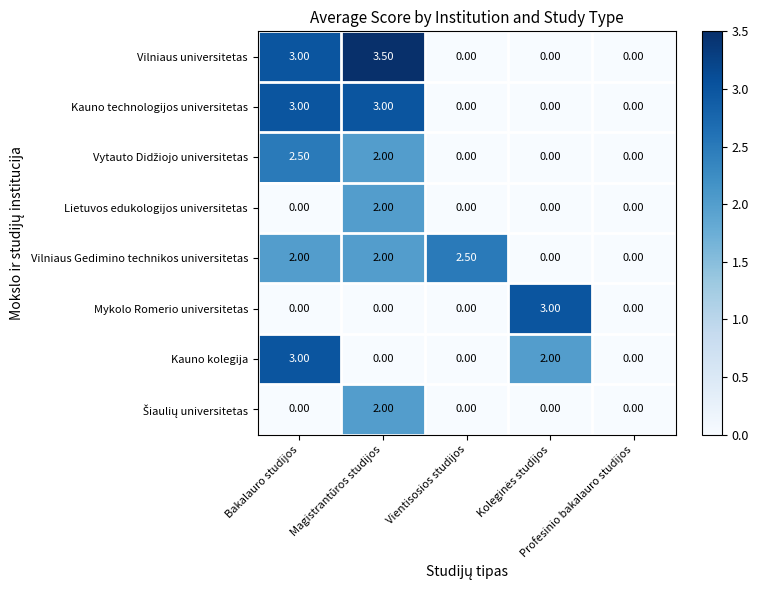

At how many categories does at least one series exceed 2?

4